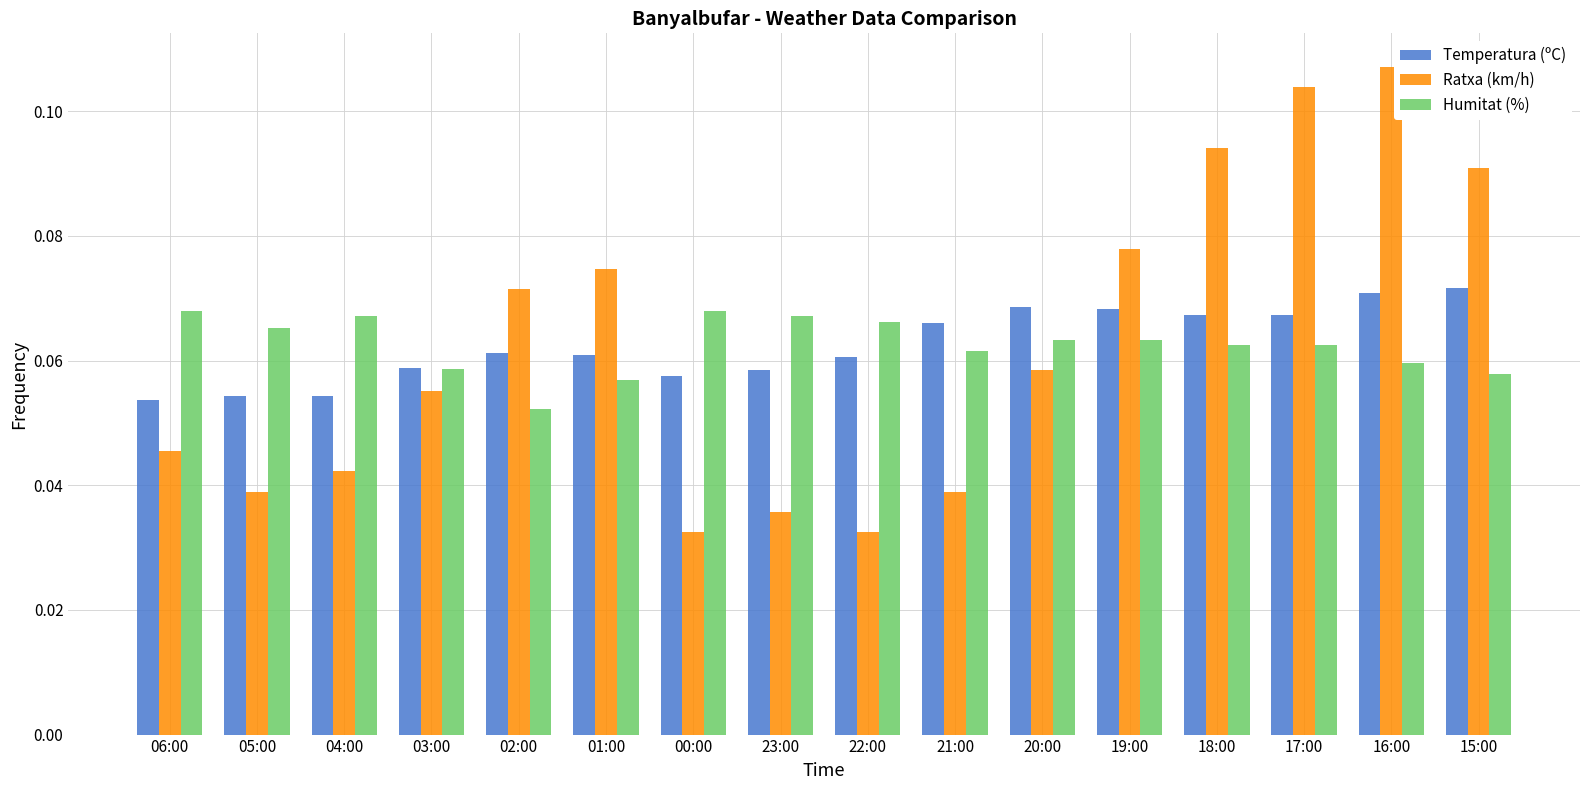

Which label corresponds to the largest value in the chart?

16:00